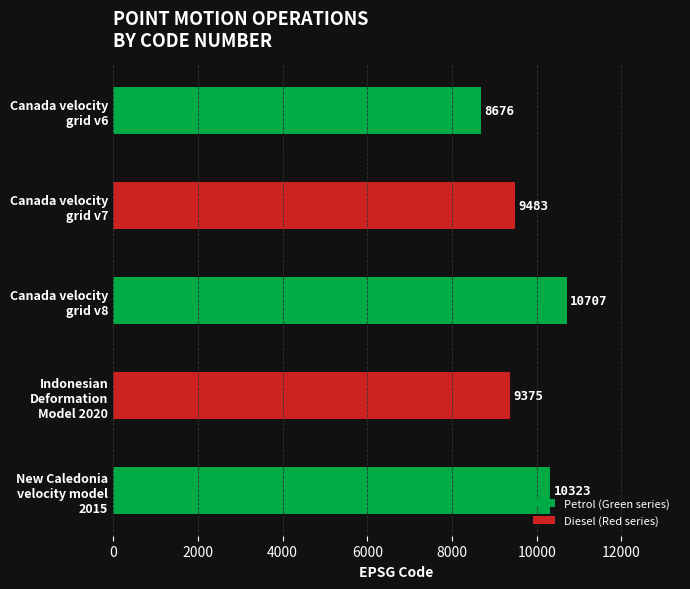

What is the sum of the values at Canada velocity
grid v6 and New Caledonia
velocity model
2015?

18999